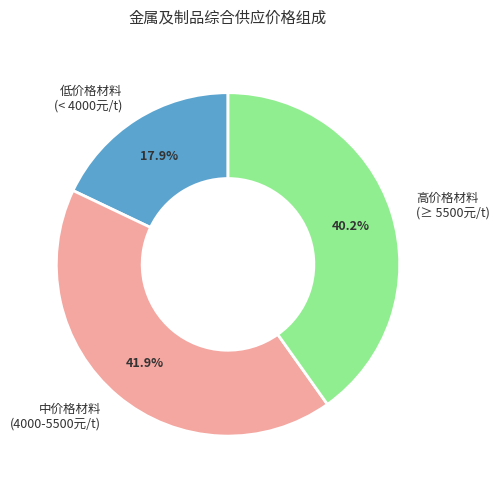

Which slice is the smallest?

低价格材料 (< 4000元/t)